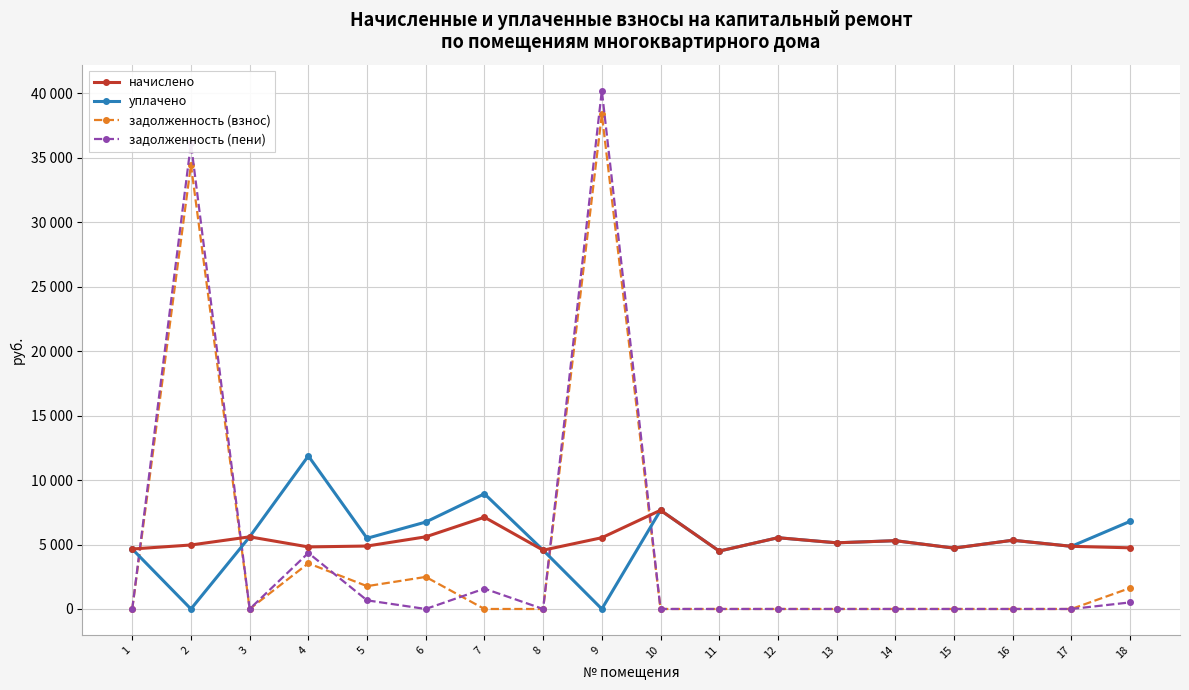

What are all the series names shown in the legend?

начислено, уплачено, задолженность (взнос), задолженность (пени)